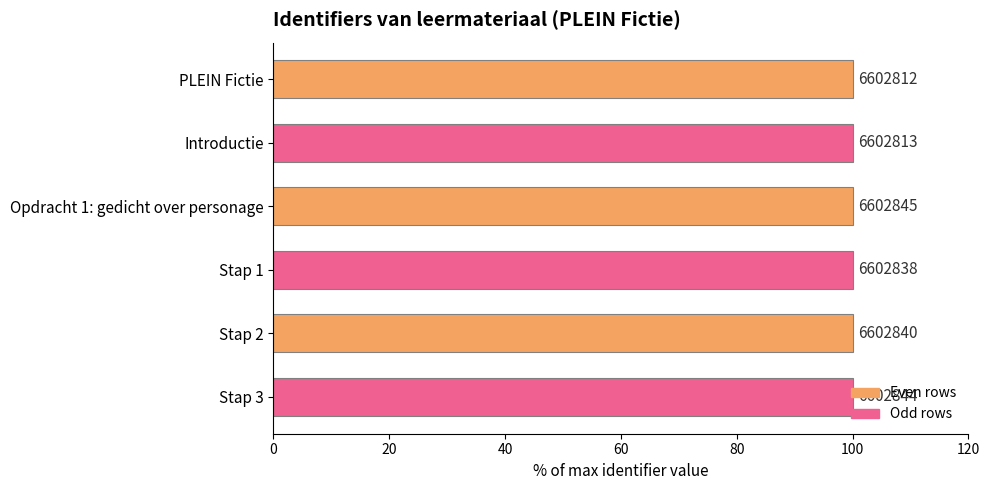

Approximately how many times larger is the value at Stap 3 compared to Introductie?

1.0